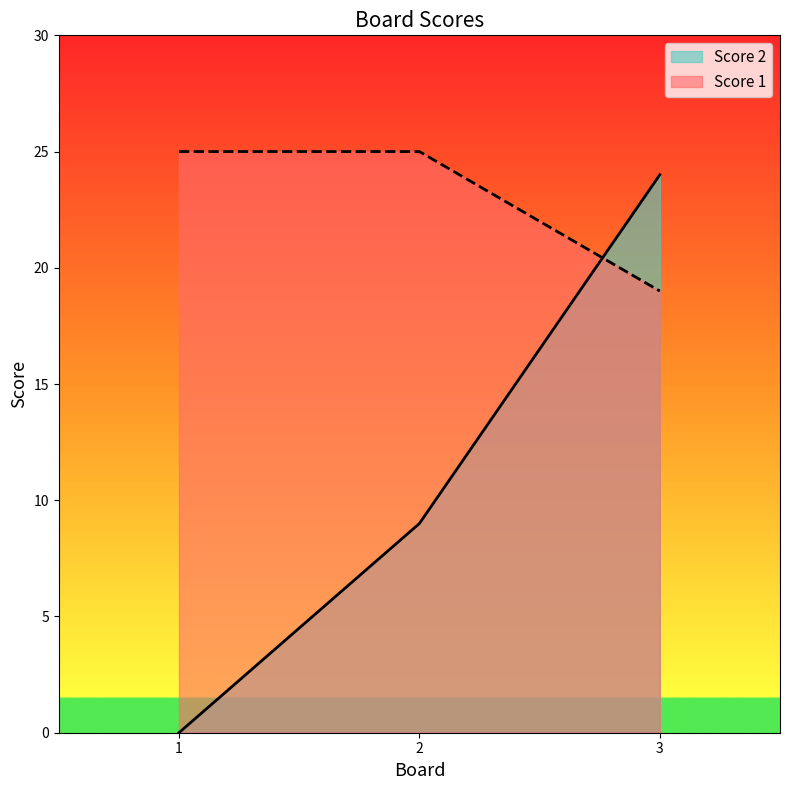

How many values in the Score 2 series exceed 9?

1